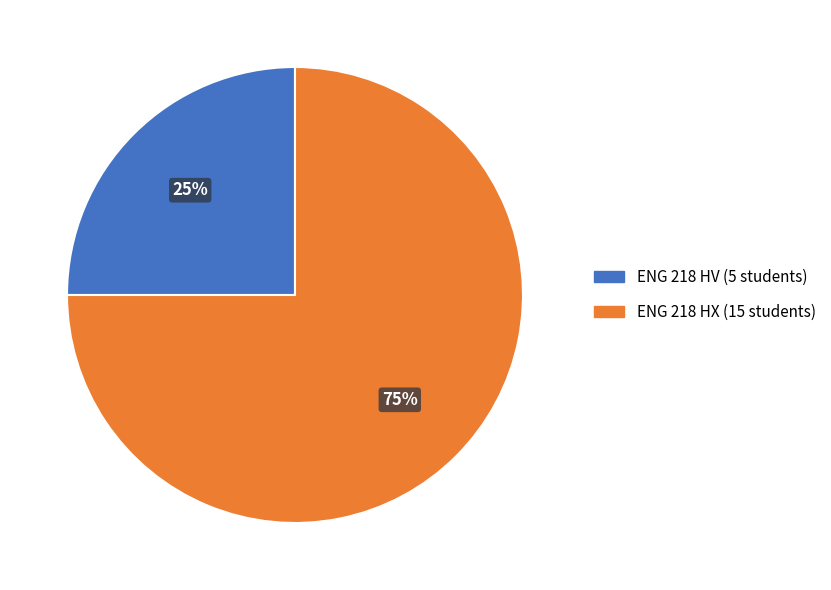

To the nearest percent, what is the average slice percentage?

50%